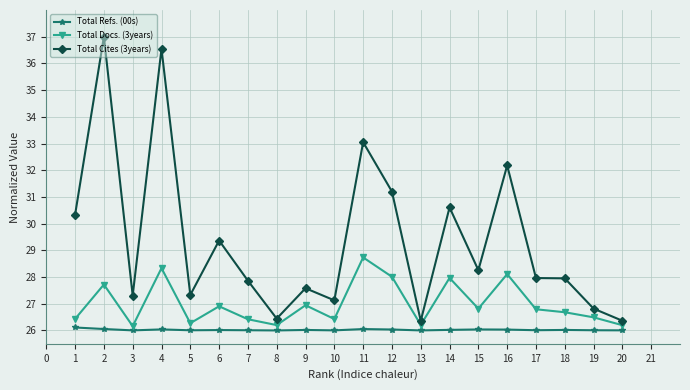

True or false: Total Refs. (00s) and Total Docs. (3years) cross at least once.

False